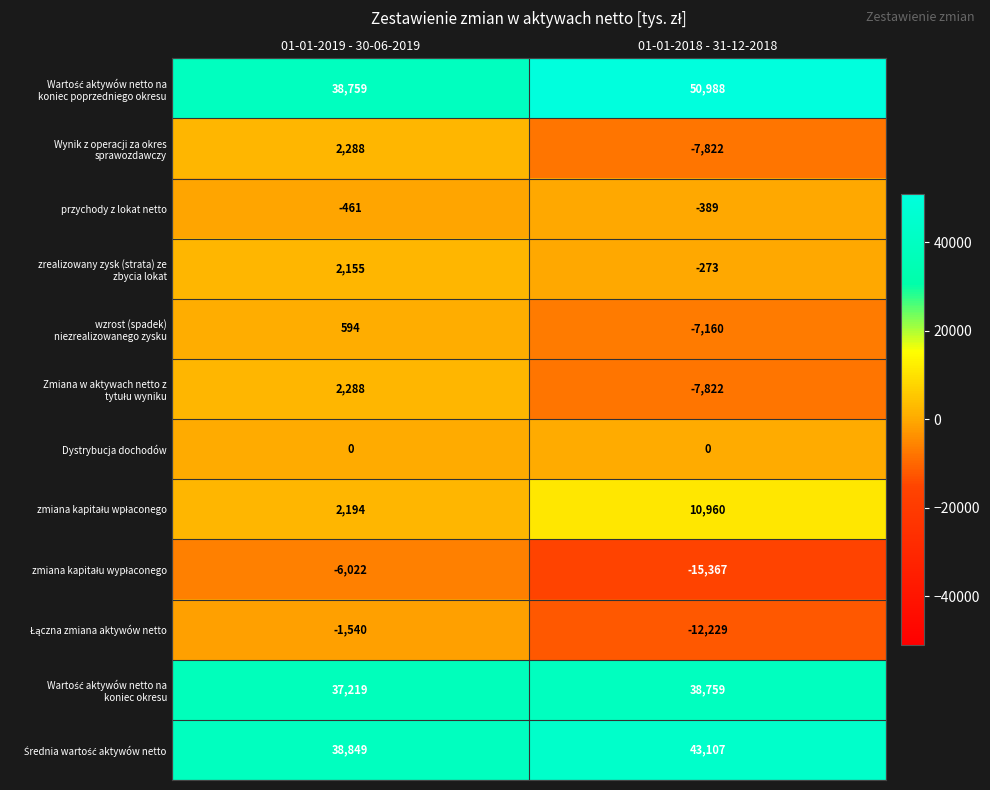

At which category is the sum across all series the highest?

01-01-2019 - 30-06-2019